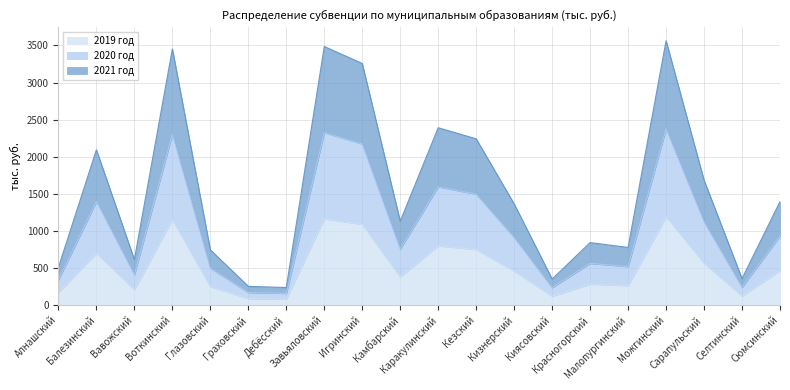

What is the difference between the maximum and minimum values in the 2019 год series?

1110.1